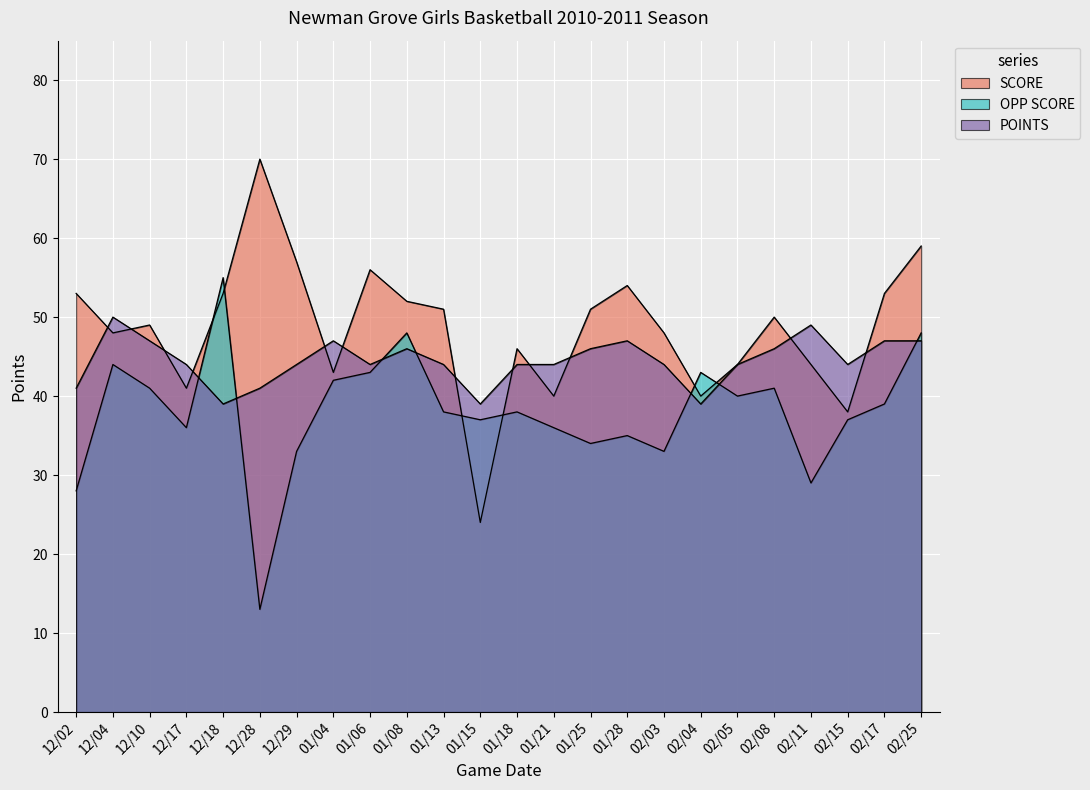

What is the label of the 18th point from the left?

02/04